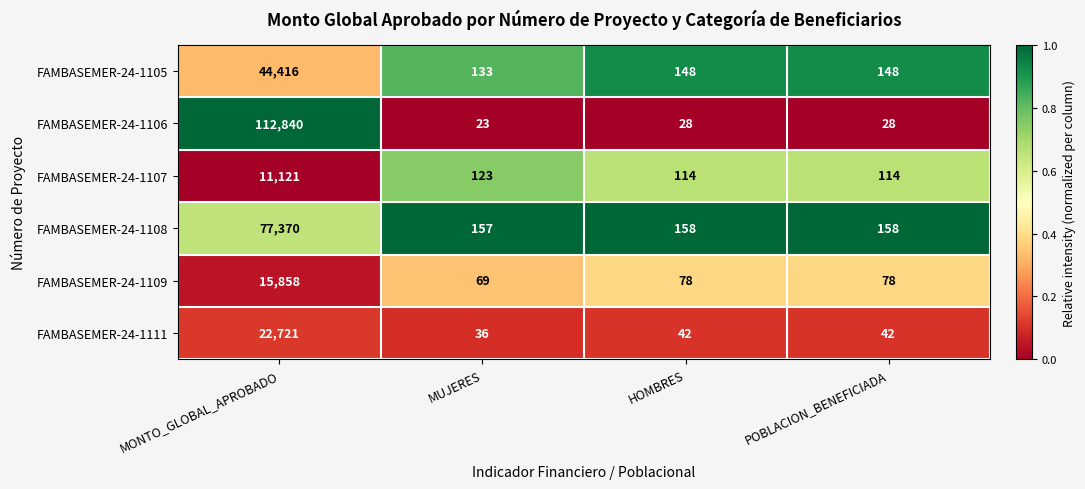

The value of FAMBASEMER-24-1105 at MUJERES is 133. True or false?

True